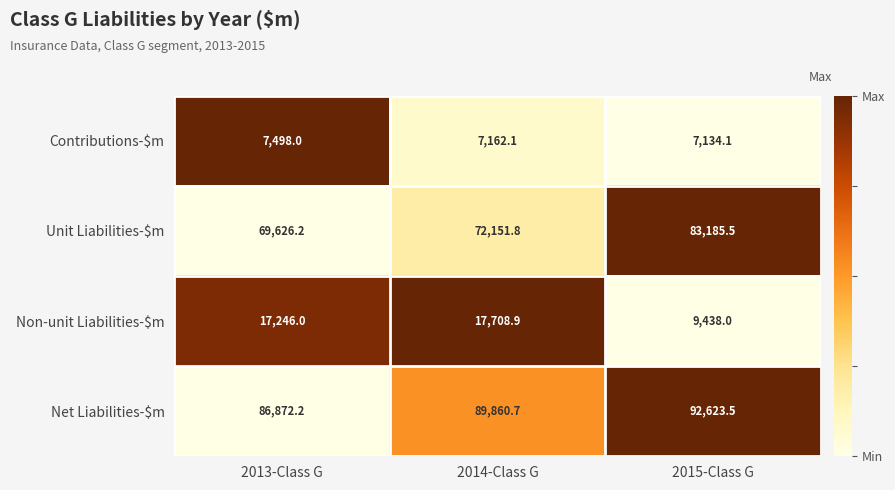

At which category is the sum across all series the highest?

2015-Class G